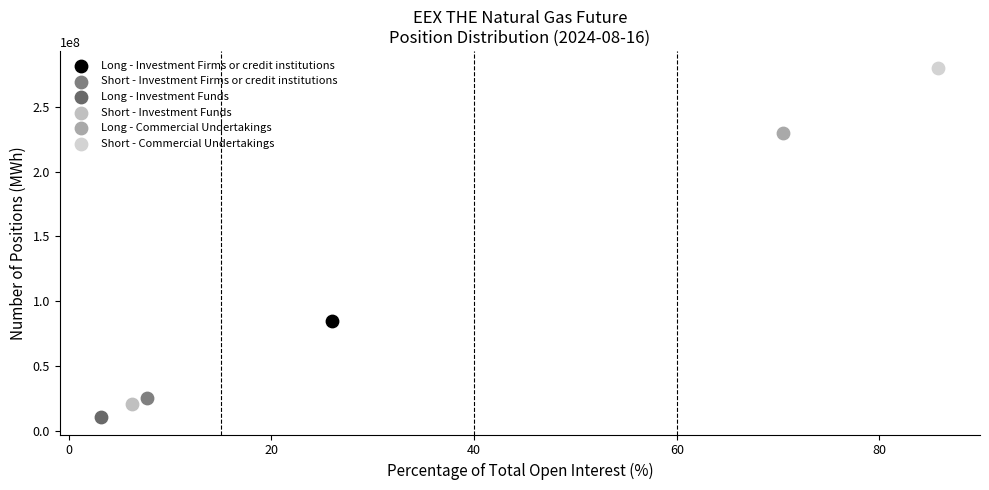

What are all the series names shown in the legend?

Long - Investment Firms or credit institutions, Short - Investment Firms or credit institutions, Long - Investment Funds, Short - Investment Funds, Long - Commercial Undertakings, Short - Commercial Undertakings